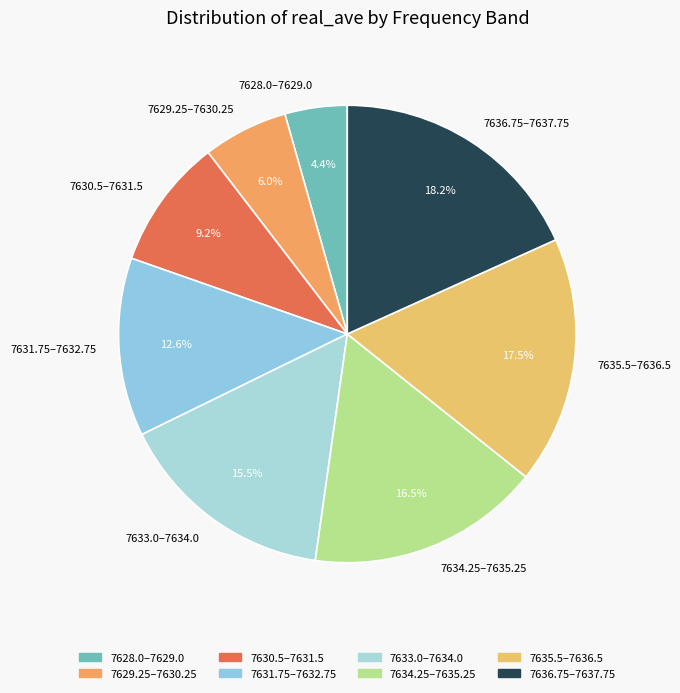

Rank the categories by value from lowest to highest.

7628.0–7629.0, 7629.25–7630.25, 7630.5–7631.5, 7631.75–7632.75, 7633.0–7634.0, 7634.25–7635.25, 7635.5–7636.5, 7636.75–7637.75